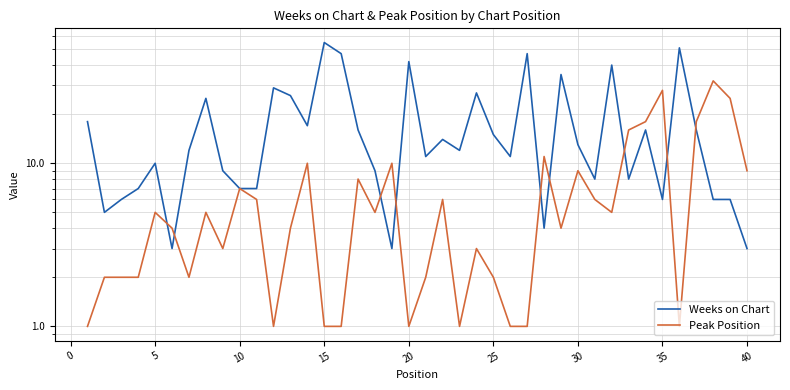

Which series ends up on top after the final intersection of Peak Position and Weeks on Chart?

Peak Position